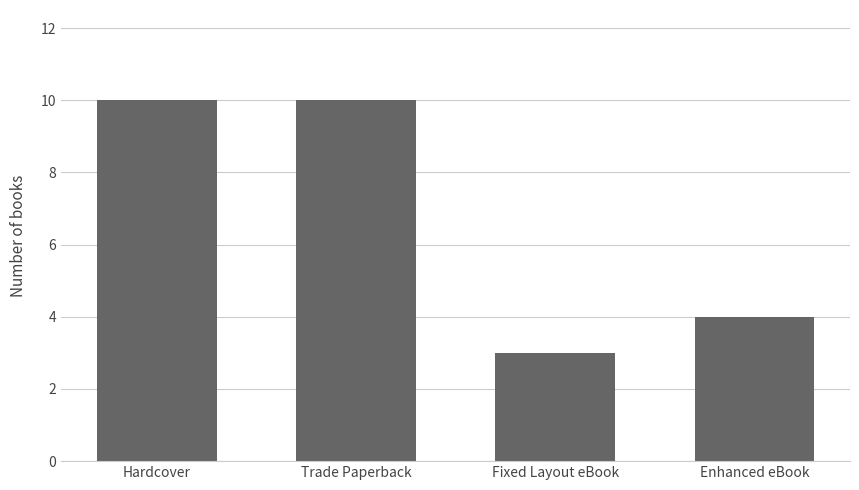

At which label is the value closest to 6?

Enhanced eBook